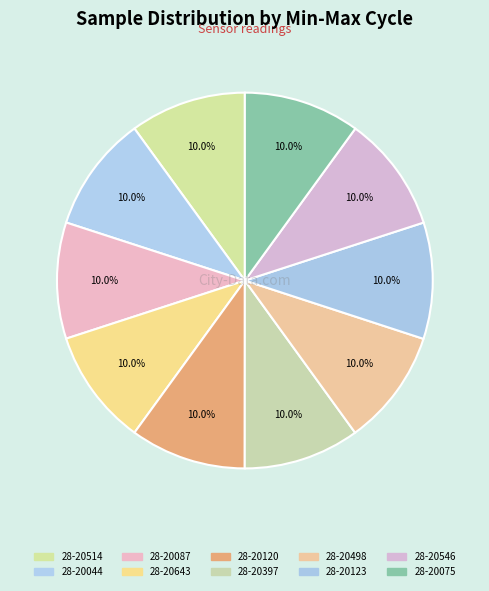

Count the number of slices in the pie.

10